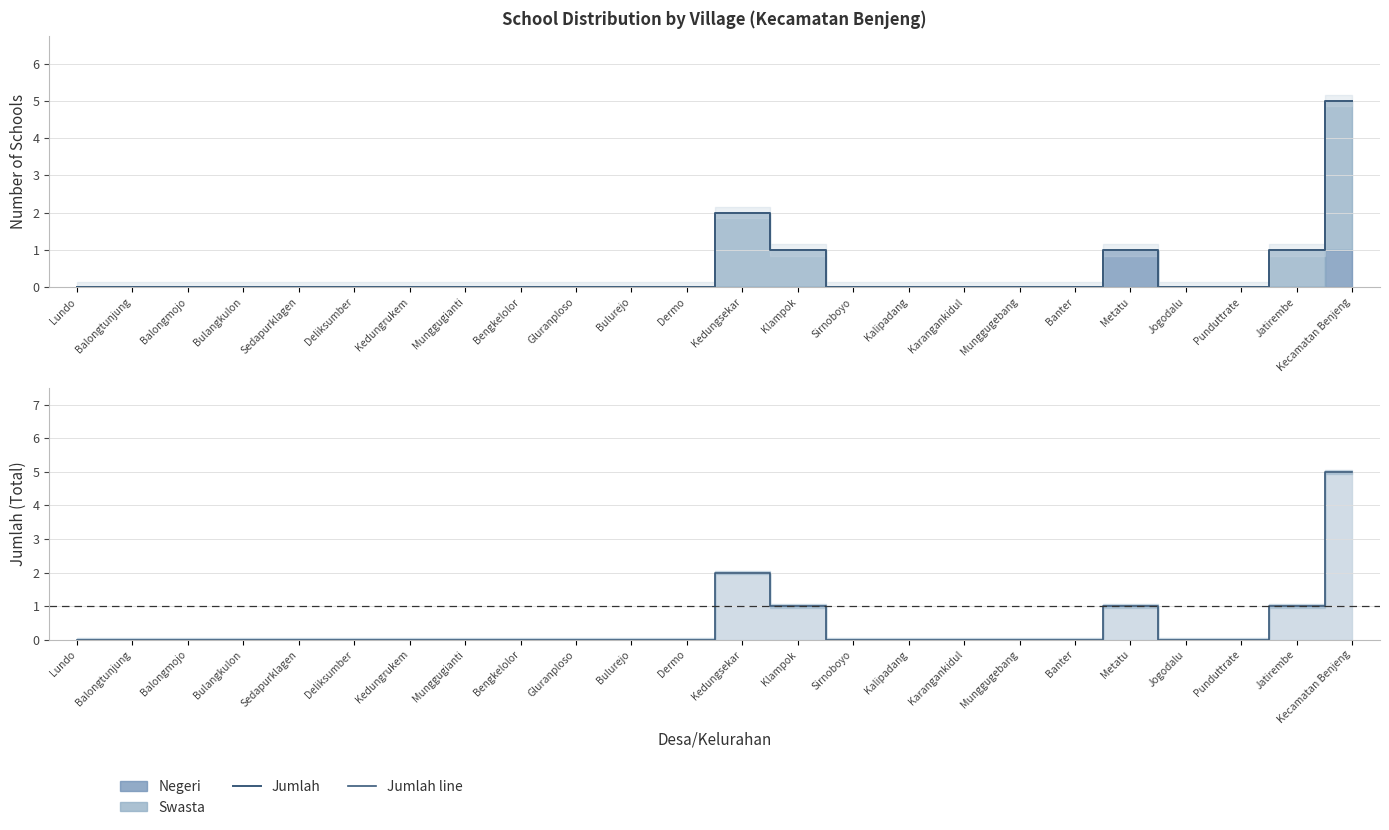

How many categories are shown in the chart?

24